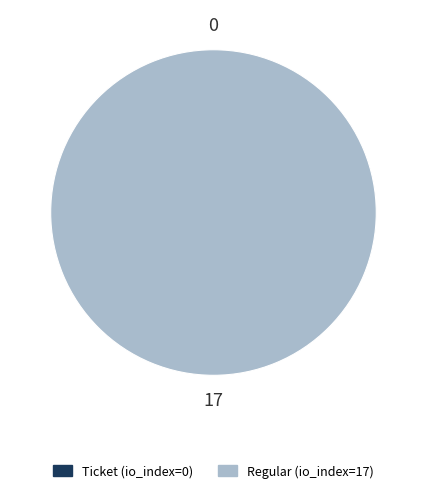

Does Regular (io_index=17) represent more than half of the total?

Yes